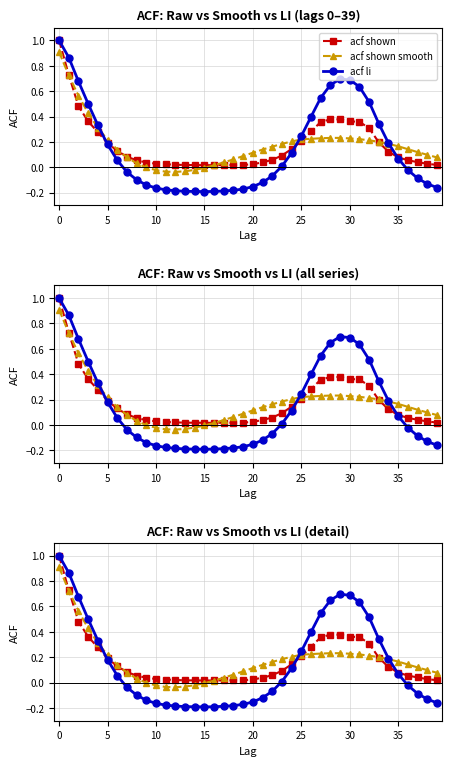

Between 27 and 15, which is larger?

27